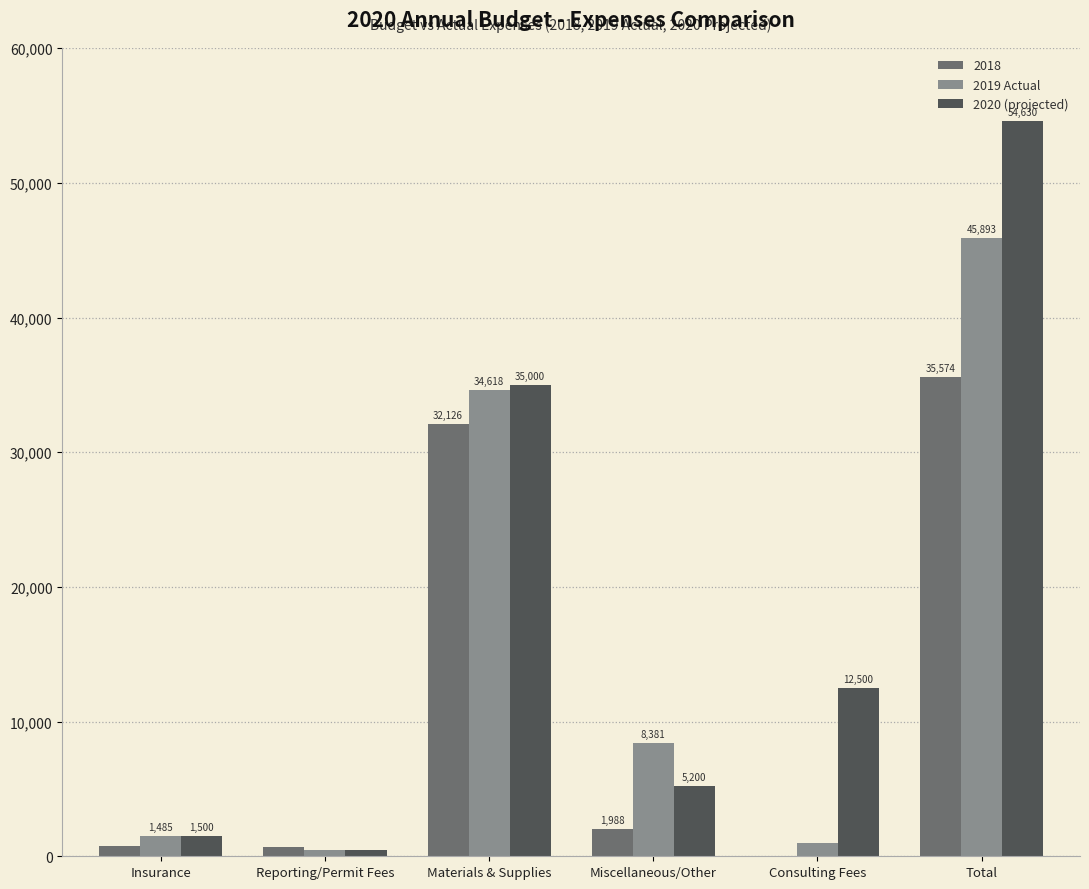

The value of 2018 at Materials & Supplies is 32126.1. True or false?

True